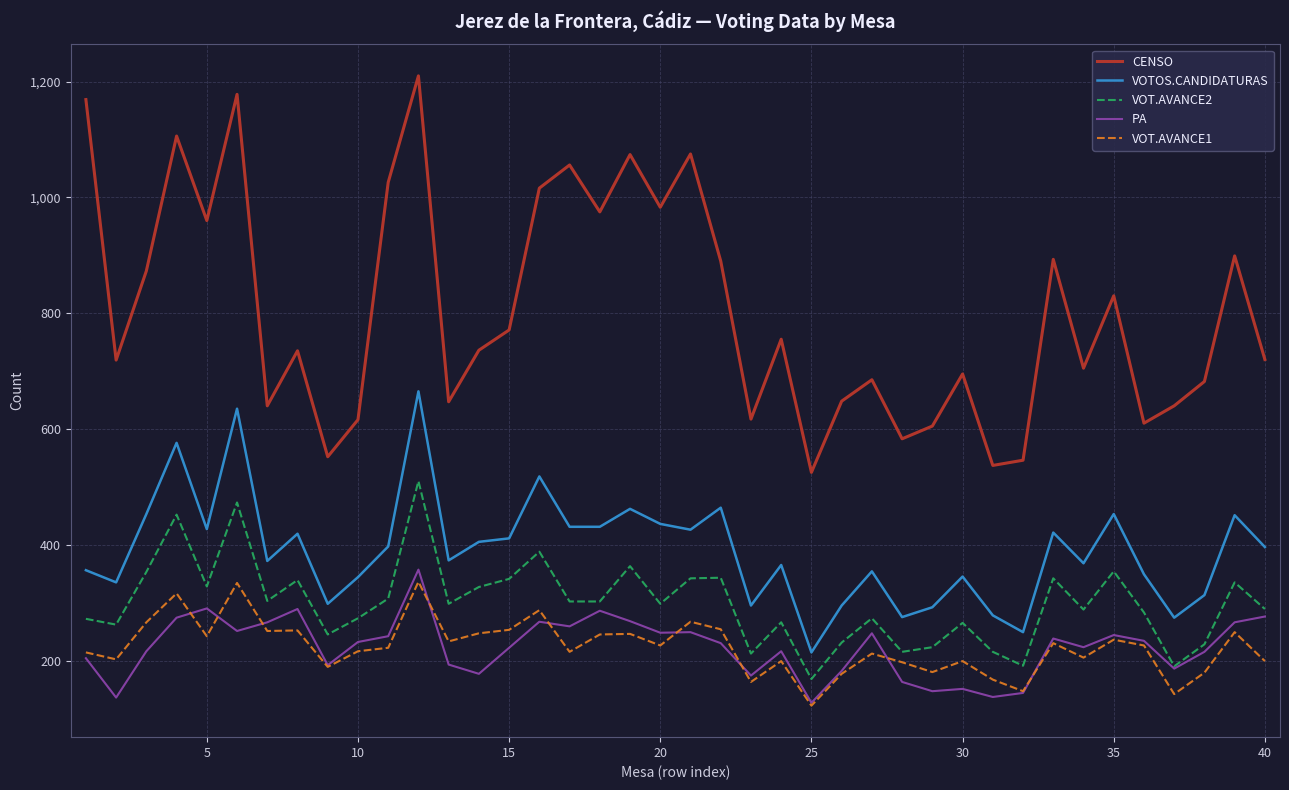

Which series has the largest total across all categories?

CENSO